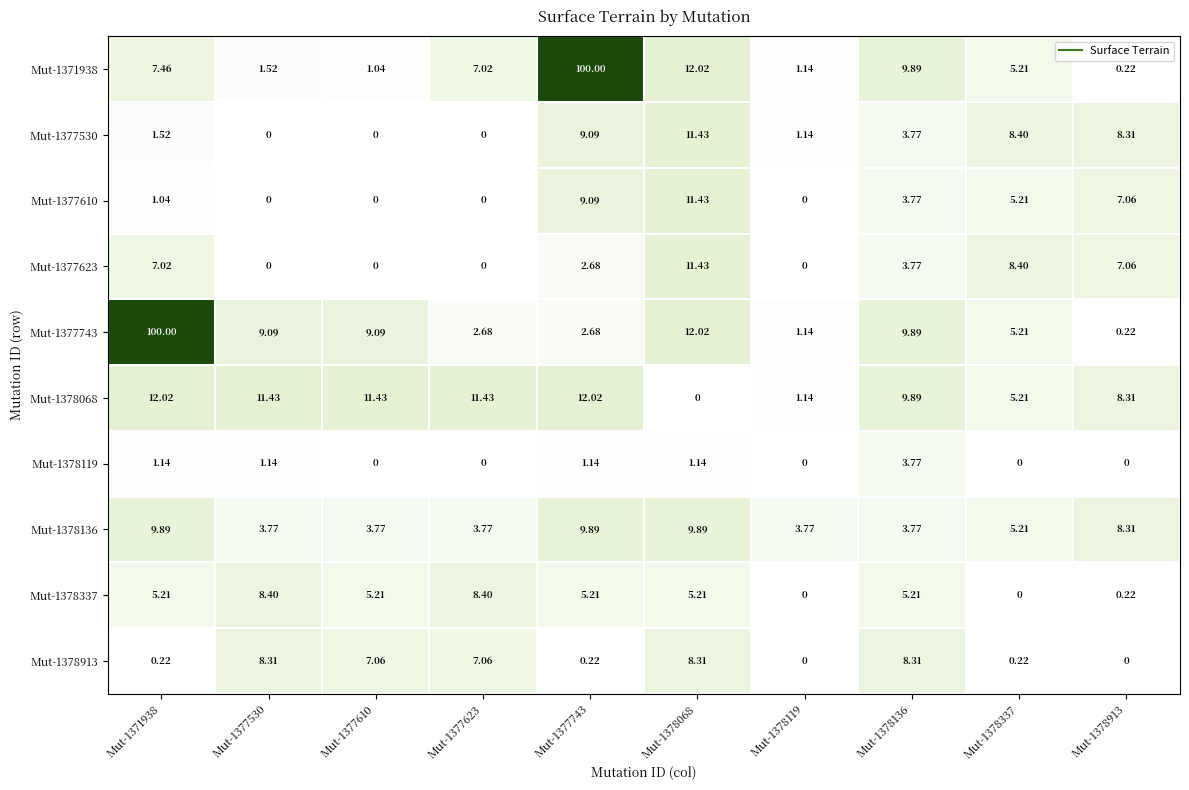

Is the value of Mut-1377530 at Mut-1377530 greater than the value of Mut-1378068 at Mut-1377623?

No